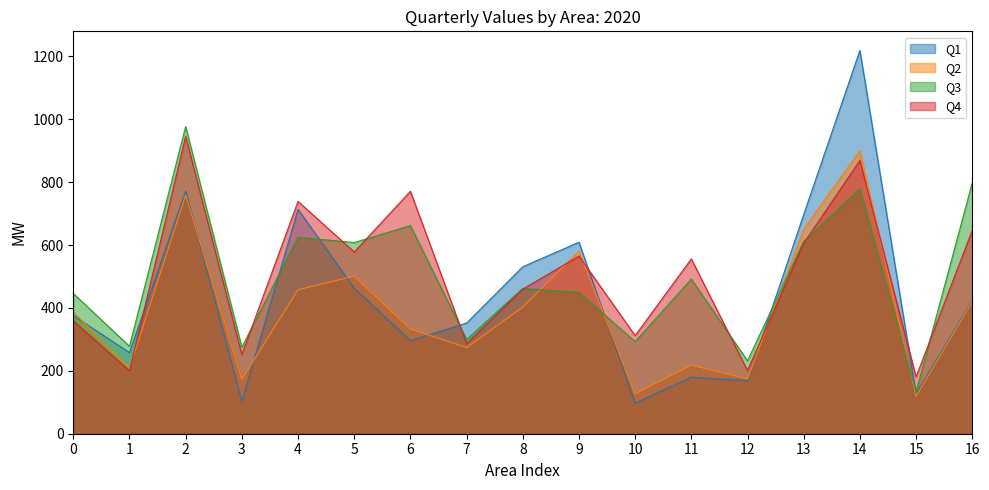

At which category does Q3 reach its first local valley?

1